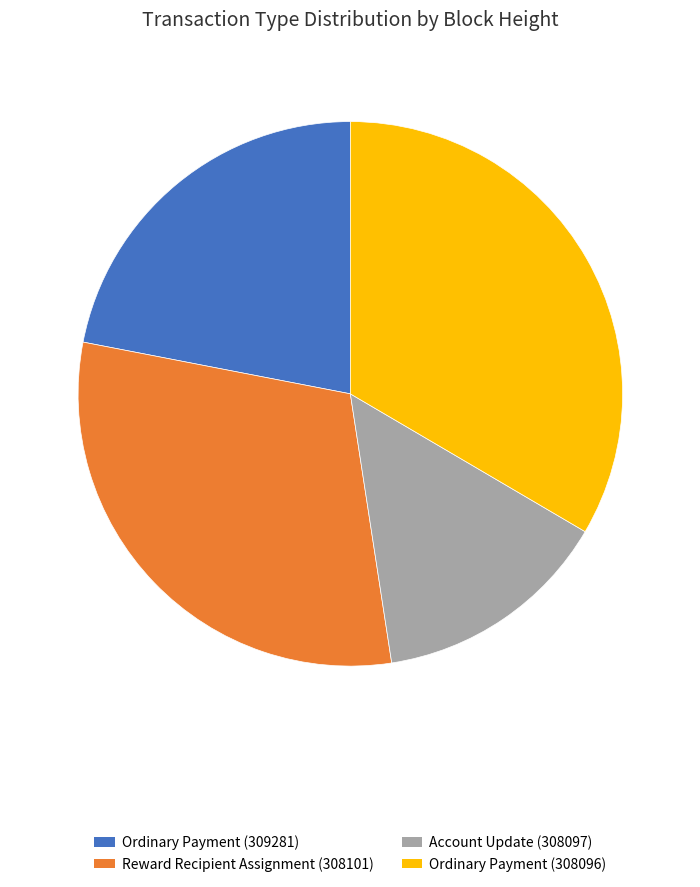

Approximately how many times larger is the value at Reward Recipient Assignment (308101) compared to Ordinary Payment (308096)?

0.9